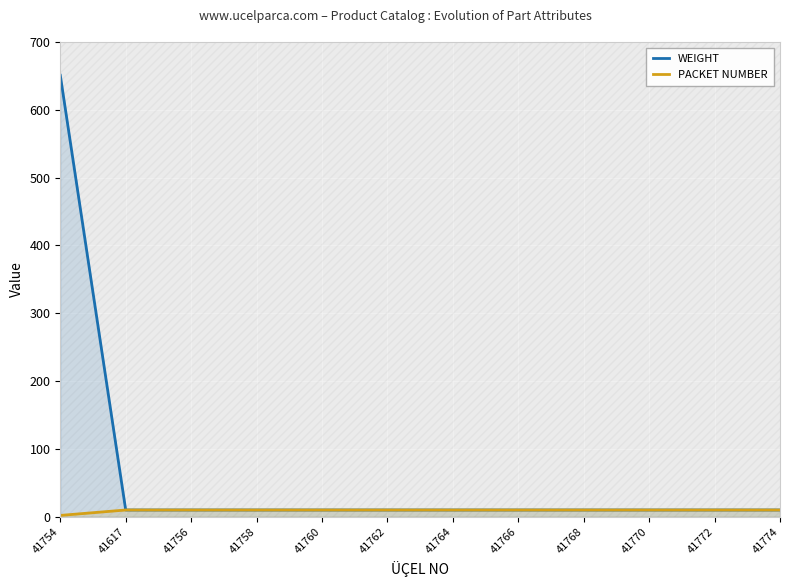

Reading left to right, what are all the values shown in this chart?

WEIGHT: 651	10	10	10	10	10	10	10	10	10	10	10
PACKET NUMBER: 2	10	10	10	10	10	10	10	10	10	10	10